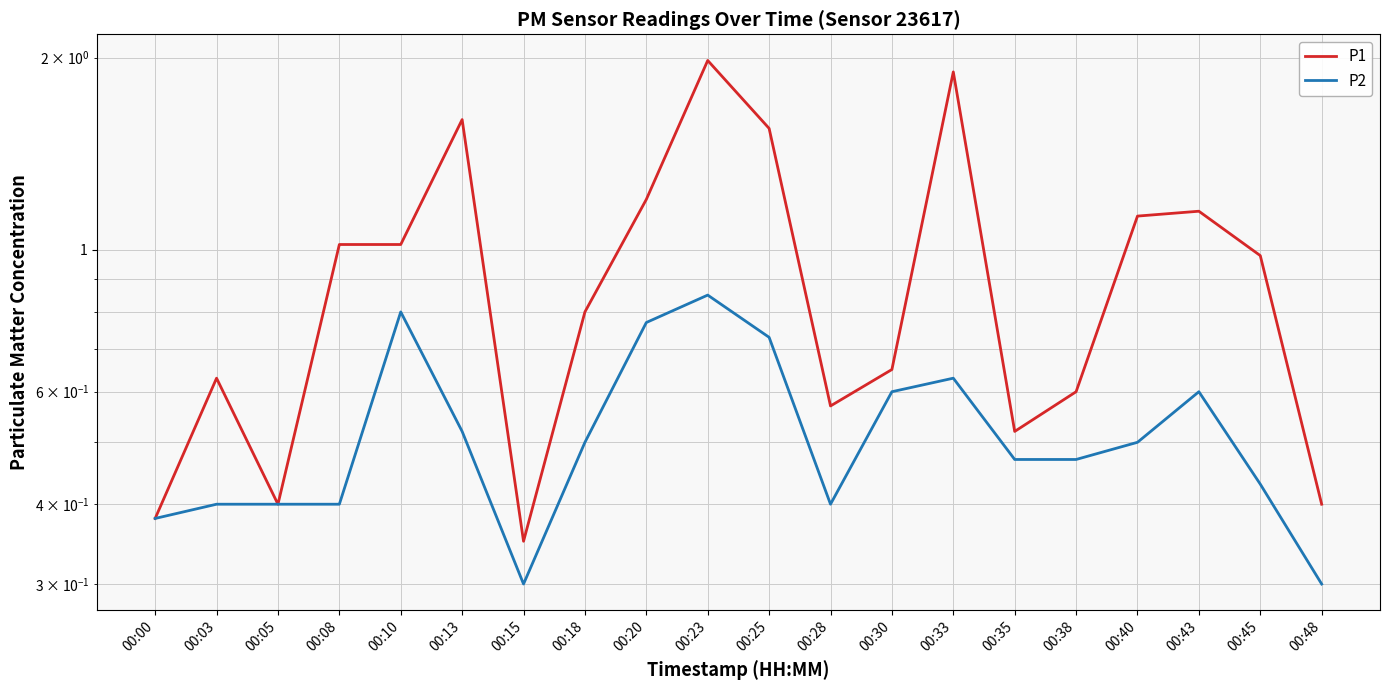

How many data points does each series have?

20